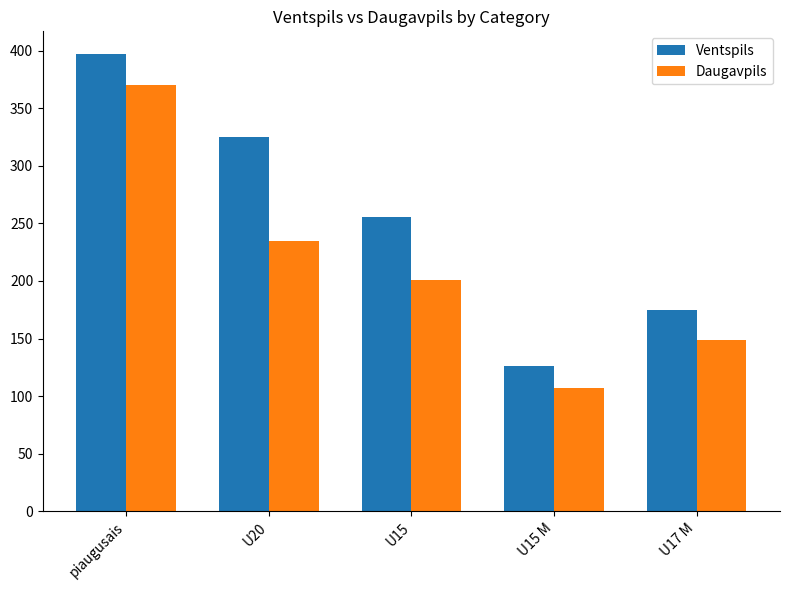

The value of Daugavpils at U17 M is 67.9. True or false?

False